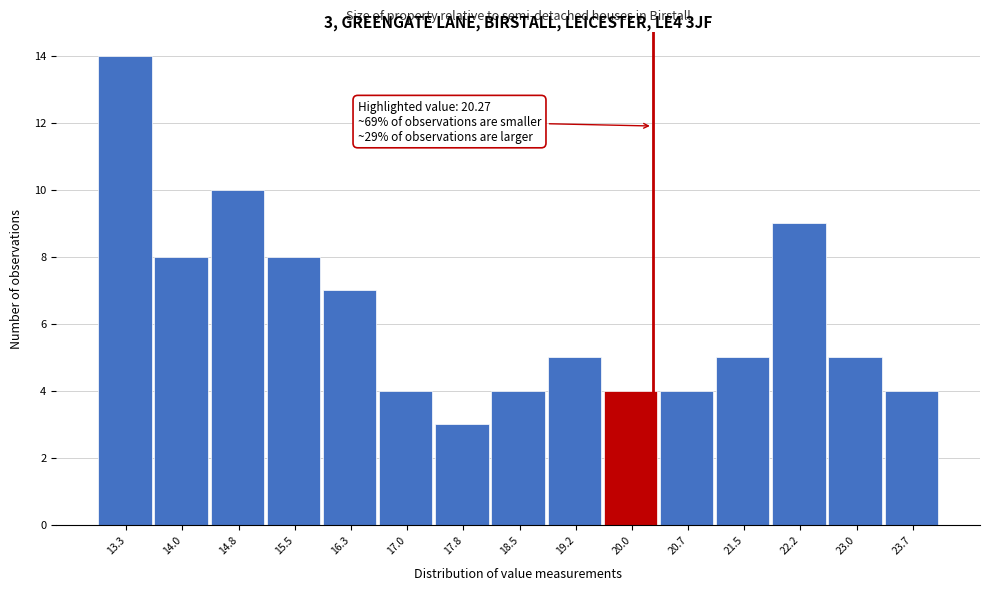

Over which range of the x-axis is the bar tallest?

12.9 to 13.6